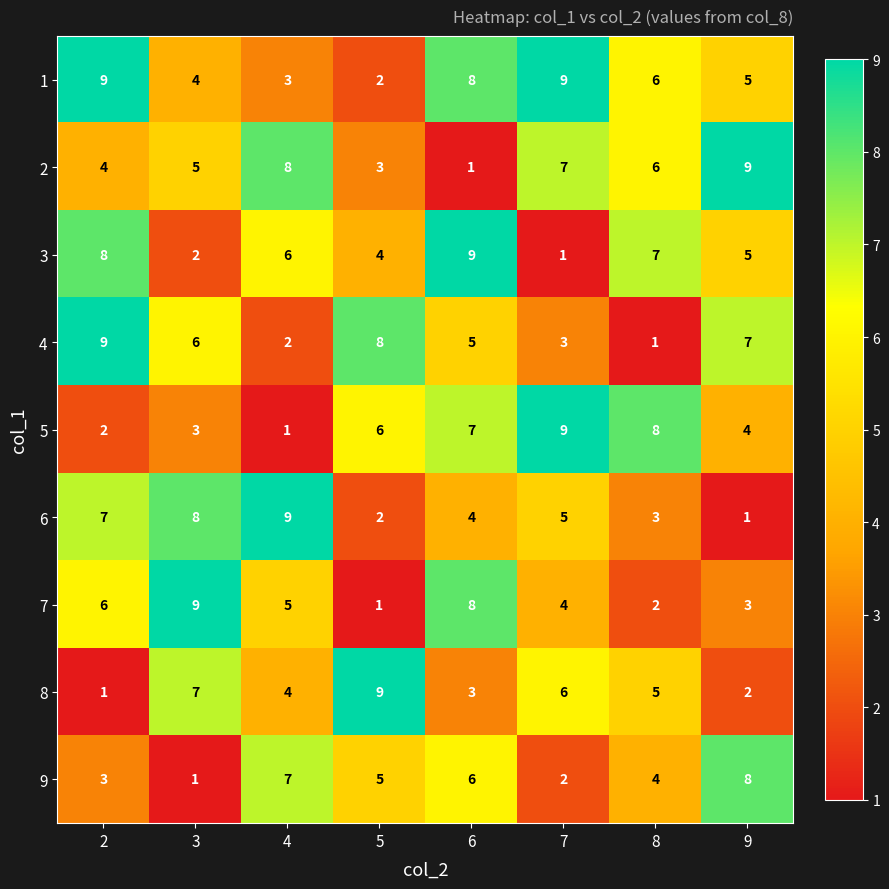

At which label is 4 closest to 5?

6